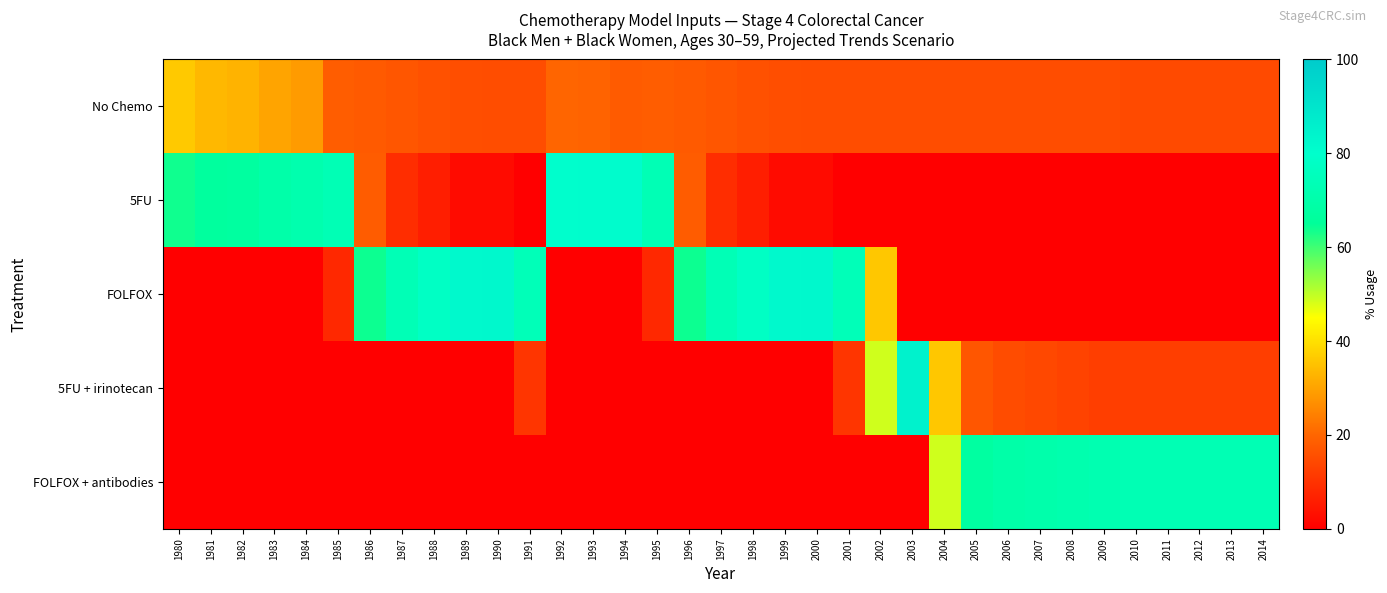

Reading left to right, what are all the values shown in this chart?

No Chemo: 1980=36.2	1981=33.5	1982=32.7	1983=30.2	1984=28.8	1985=18.5	1986=17.8	1987=17.1	1988=16.1	1989=15.6	1990=15.3	1991=15.3	1992=20.1	1993=19.6	1994=18.0	1995=18.5	1996=17.8	1997=17.1	1998=16.1	1999=15.6	2000=15.3	2001=15.3	2002=15.3	2003=15.3	2004=15.3	2005=15.3	2006=15.3	2007=15.3	2008=15.3	2009=15.3	2010=14.7	2011=14.7	2012=14.7	2013=14.7	2014=14.7
5FU: 1980=63.8	1981=66.5	1982=67.3	1983=69.8	1984=71.2	1985=73.3	1986=18.2	1987=9.1	1988=6.2	1989=2.5	1990=2.5	1991=0.0	1992=79.9	1993=80.4	1994=81.0	1995=73.3	1996=18.2	1997=9.1	1998=6.2	1999=2.5	2000=2.5	2001=0.0	2002=0.0	2003=0.0	2004=0.0	2005=0.0	2006=0.0	2007=0.0	2008=0.0	2009=0.0	2010=0.0	2011=0.0	2012=0.0	2013=0.0	2014=0.0
FOLFOX: 1980=0.0	1981=0.0	1982=0.0	1983=0.0	1984=0.0	1985=8.2	1986=64.0	1987=73.8	1988=77.7	1989=82.0	1990=82.2	1991=74.1	1992=0.0	1993=0.0	1994=0.0	1995=8.2	1996=64.0	1997=73.8	1998=77.7	1999=82.0	2000=82.2	2001=74.1	2002=36.0	2003=0.0	2004=0.0	2005=0.0	2006=0.0	2007=0.0	2008=0.0	2009=0.0	2010=0.0	2011=0.0	2012=0.0	2013=0.0	2014=0.0
5FU + irinotecan: 1980=0.0	1981=0.0	1982=0.0	1983=0.0	1984=0.0	1985=0.0	1986=0.0	1987=0.0	1988=0.0	1989=0.0	1990=0.0	1991=10.6	1992=0.0	1993=0.0	1994=0.0	1995=0.0	1996=0.0	1997=0.0	1998=0.0	1999=0.0	2000=0.0	2001=10.6	2002=48.7	2003=84.7	2004=36.0	2005=17.2	2006=15.2	2007=14.3	2008=13.4	2009=12.5	2010=12.4	2011=12.4	2012=12.4	2013=12.4	2014=12.4
FOLFOX + antibodies: 1980=0.0	1981=0.0	1982=0.0	1983=0.0	1984=0.0	1985=0.0	1986=0.0	1987=0.0	1988=0.0	1989=0.0	1990=0.0	1991=0.0	1992=0.0	1993=0.0	1994=0.0	1995=0.0	1996=0.0	1997=0.0	1998=0.0	1999=0.0	2000=0.0	2001=0.0	2002=0.0	2003=0.0	2004=48.7	2005=67.5	2006=69.5	2007=70.4	2008=71.3	2009=72.2	2010=72.9	2011=72.9	2012=72.9	2013=72.9	2014=72.9